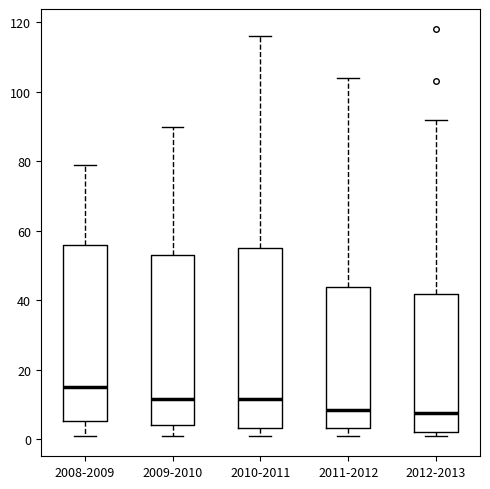

Reading left to right, transcribe this box plot: for each box, give where its median line is, the range the box spans, and where its two whiskers end, as read against the y-axis. The values are not printed on the chart, so give them approximately, as read against the axis.

2008-2009: median 16, box 6 to 56, whiskers 2 to 80
2009-2010: median 12, box 4 to 54, whiskers 2 to 90
2010-2011: median 12, box 4 to 56, whiskers 2 to 116
2011-2012: median 8, box 4 to 44, whiskers 2 to 104
2012-2013: median 8, box 2 to 42, whiskers 2 (just below the box's lower edge) to 92